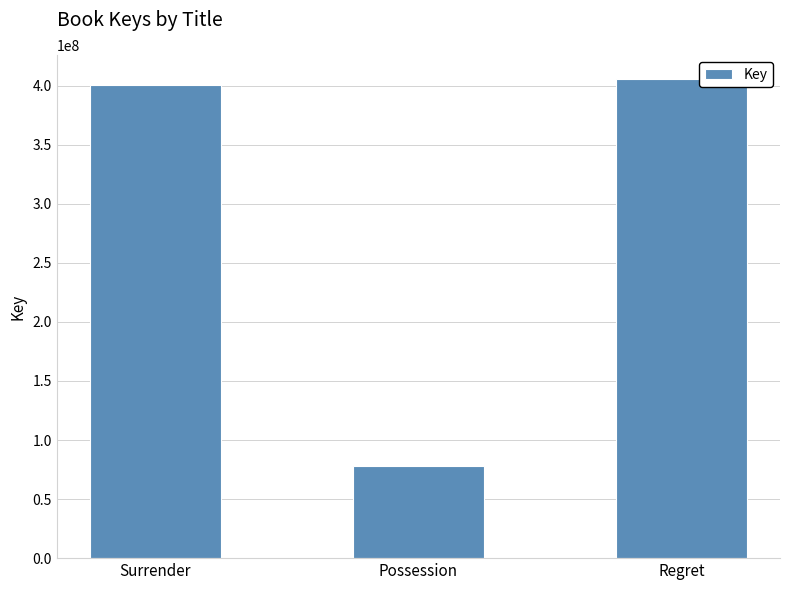

Approximately how many times larger is the value at Regret compared to Surrender?

1.0